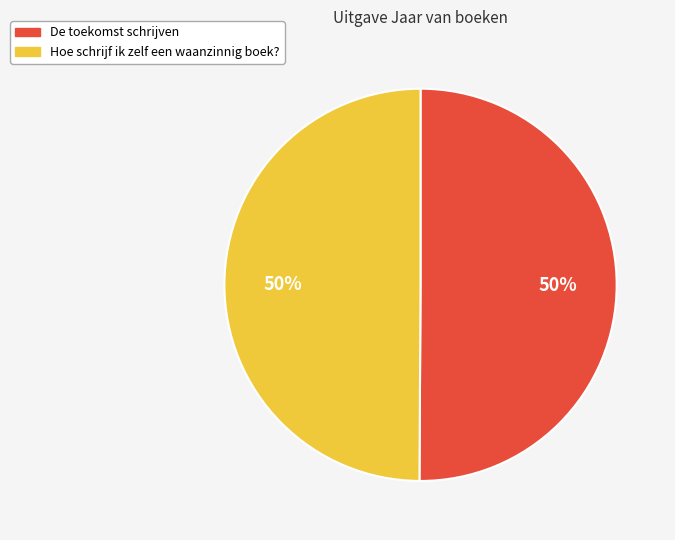

To the nearest percent, what is the average slice percentage?

50%